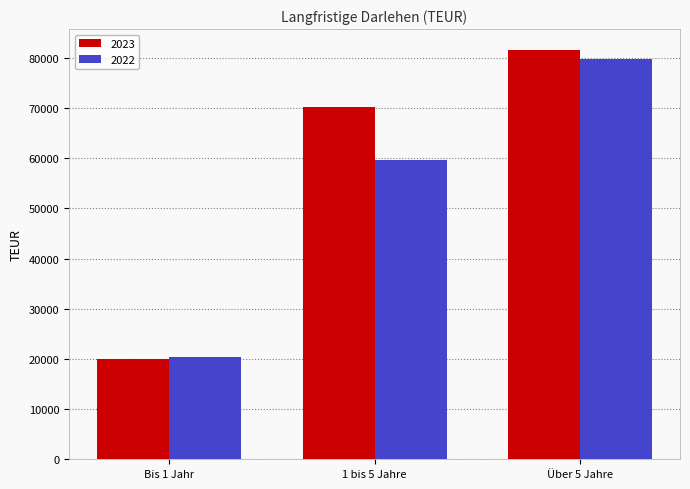

At which label does 2023 reach its peak?

Über 5 Jahre